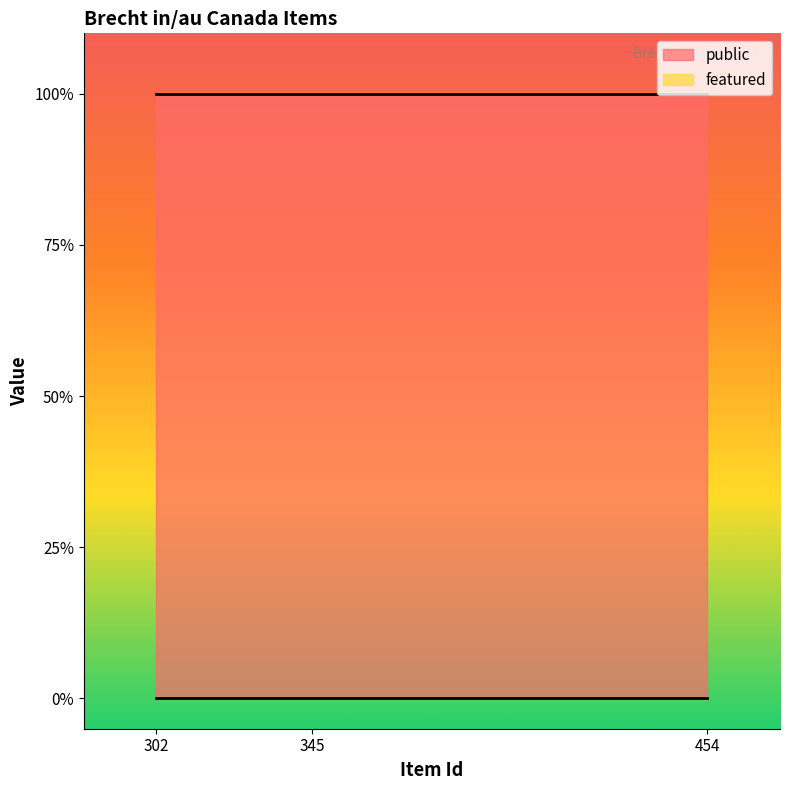

List the series in order of their peak value, lowest first.

featured, public